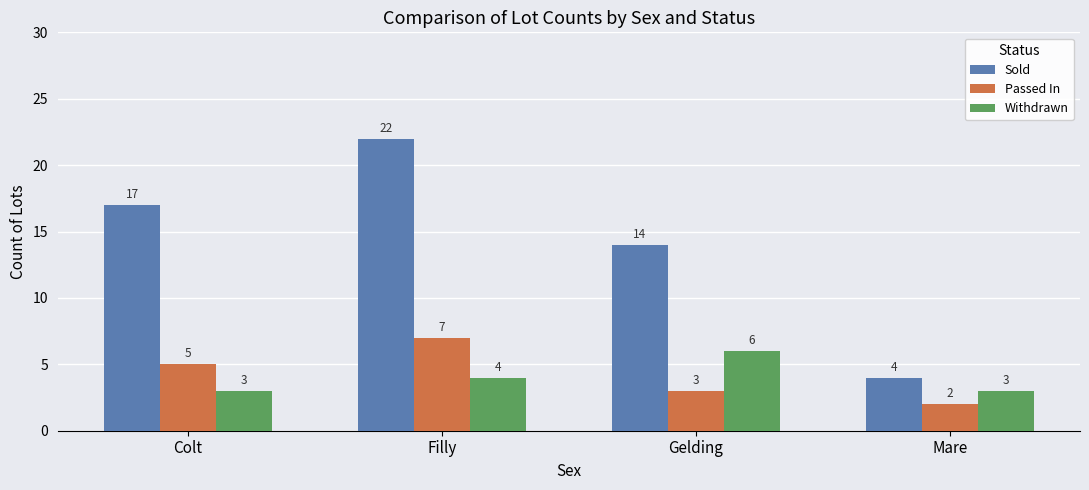

At which label does Withdrawn reach its peak?

Gelding